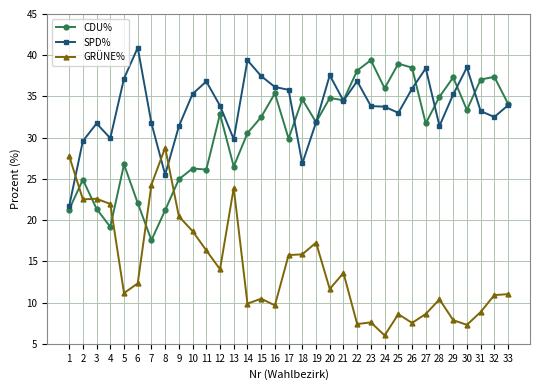

What is the difference between the highest and lowest values at 4?

10.8